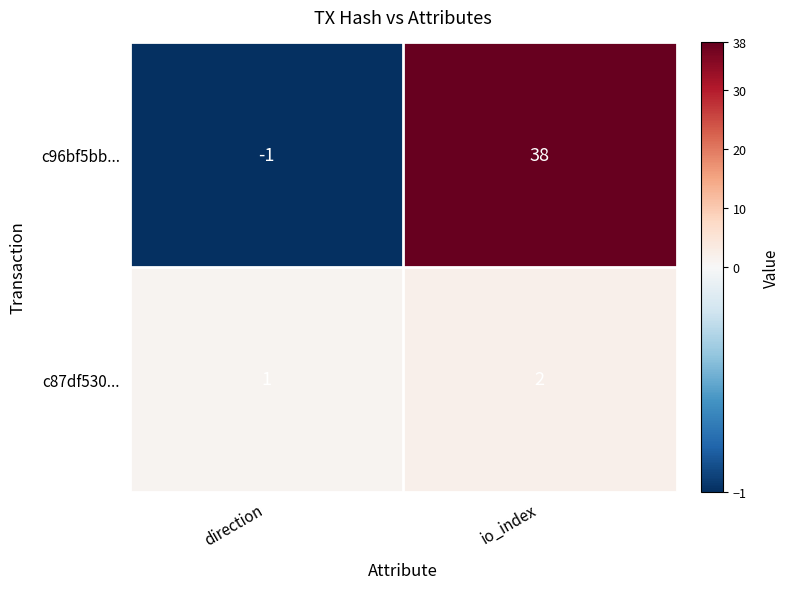

What is the sum of all c96bf5bb... values?

37